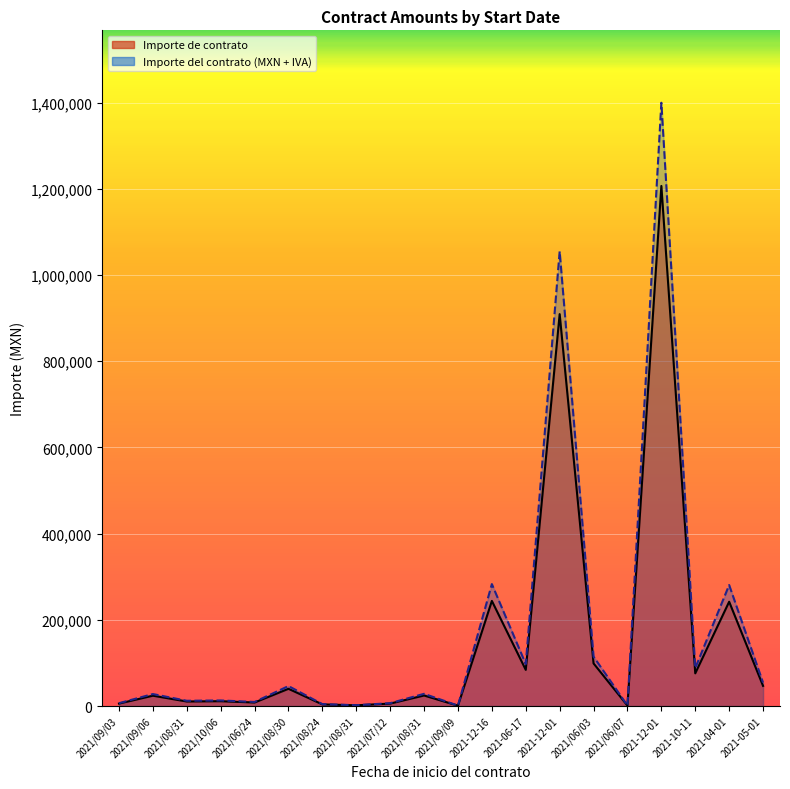

What is the sum of the Importe de contrato values at 2021-10-11 and 2021/09/06?

99860.0